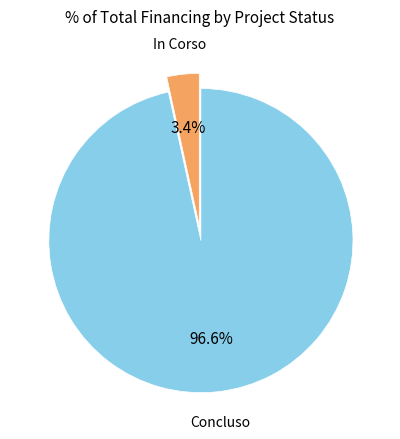

Which slice is the largest?

Concluso